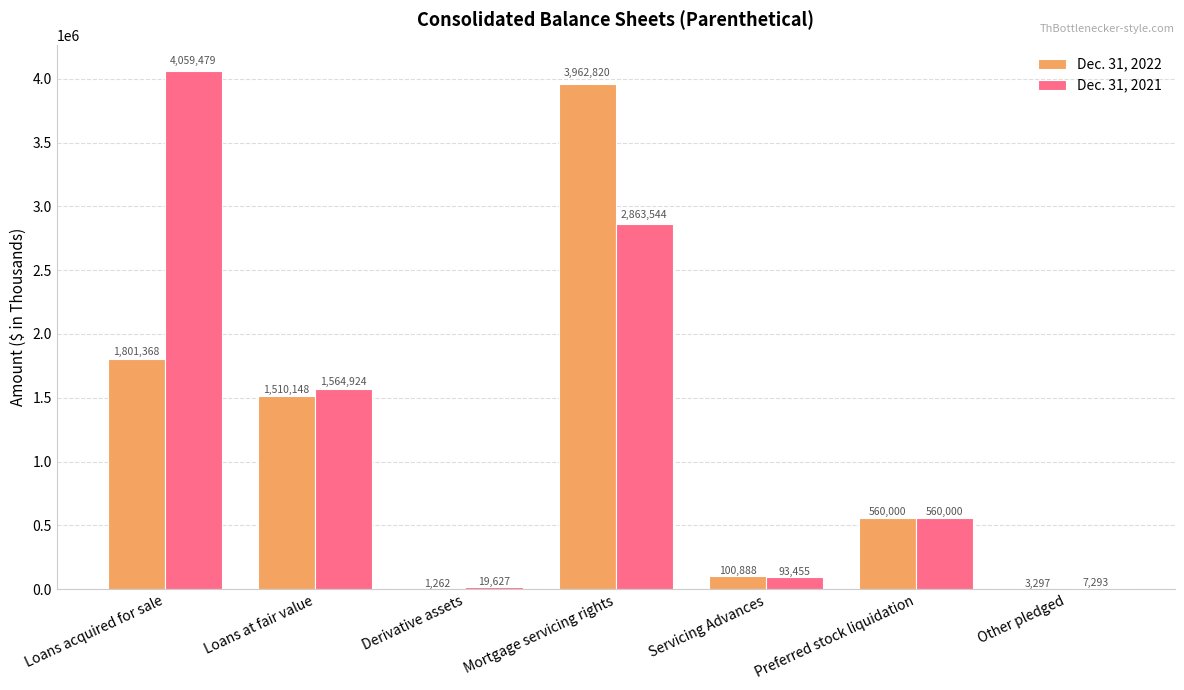

The value of Dec. 31, 2021 at Loans acquired for sale is 4059479. True or false?

True